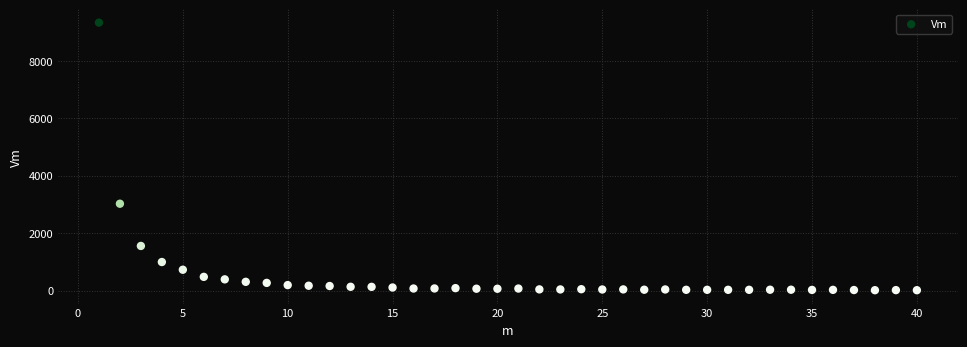

What is the range of Y values (max minus min)?

9323